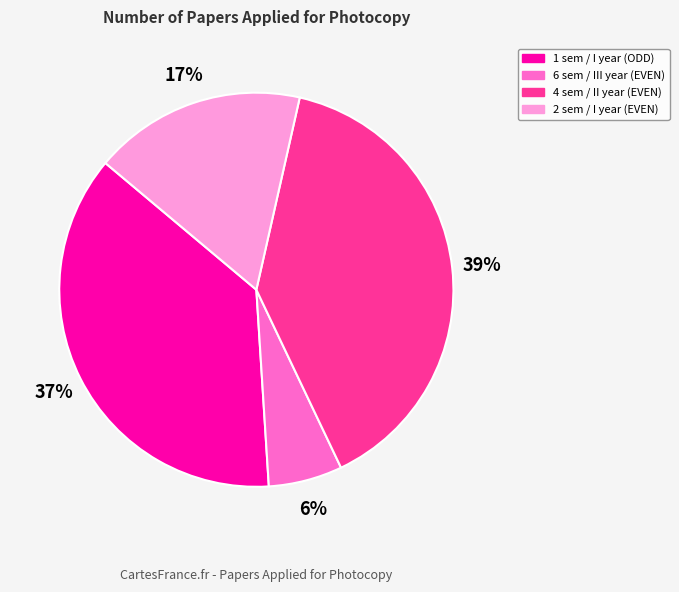

Is there a majority slice in this chart?

No